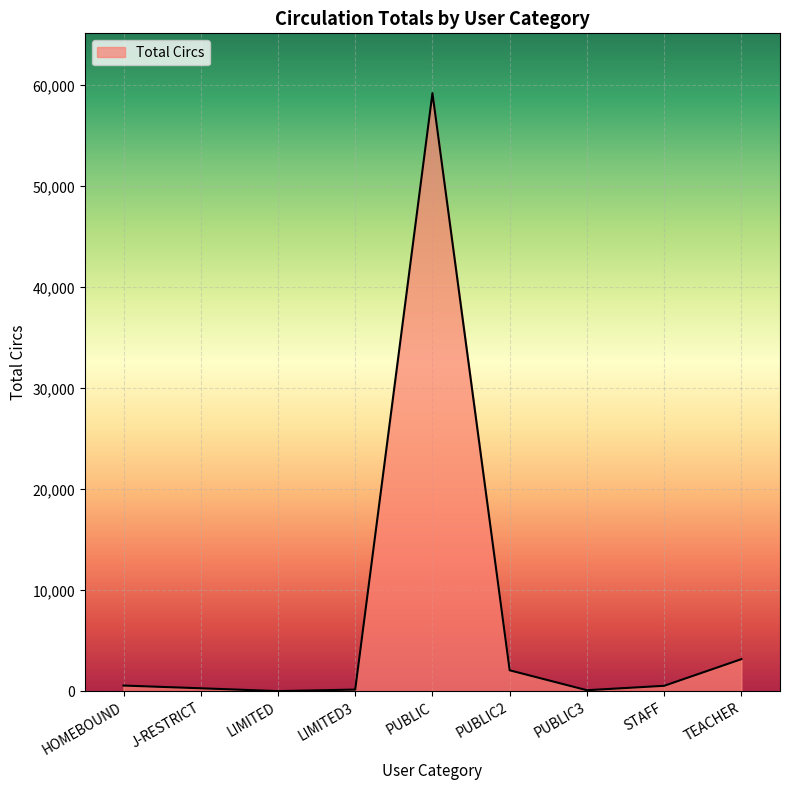

Does the chart display data point markers on the line(s)?

No